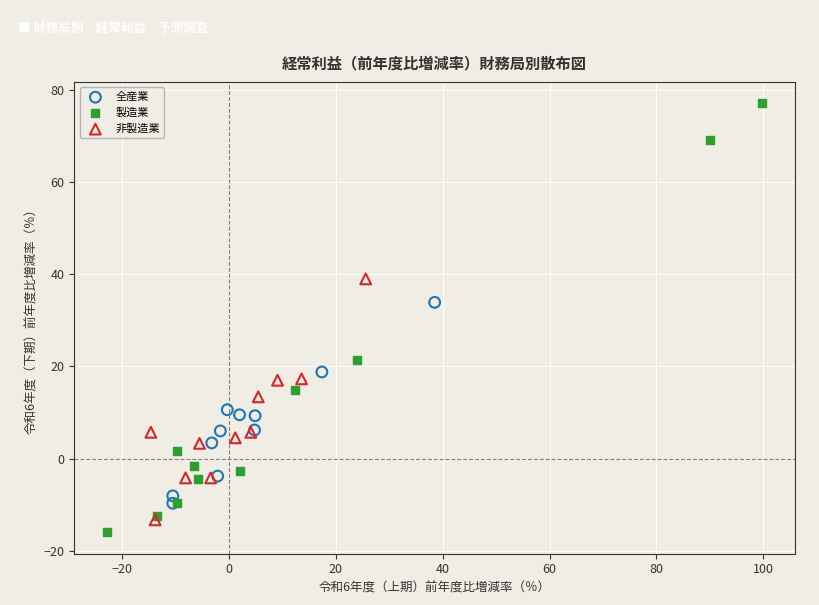

Which series has the widest spread of Y values?

製造業